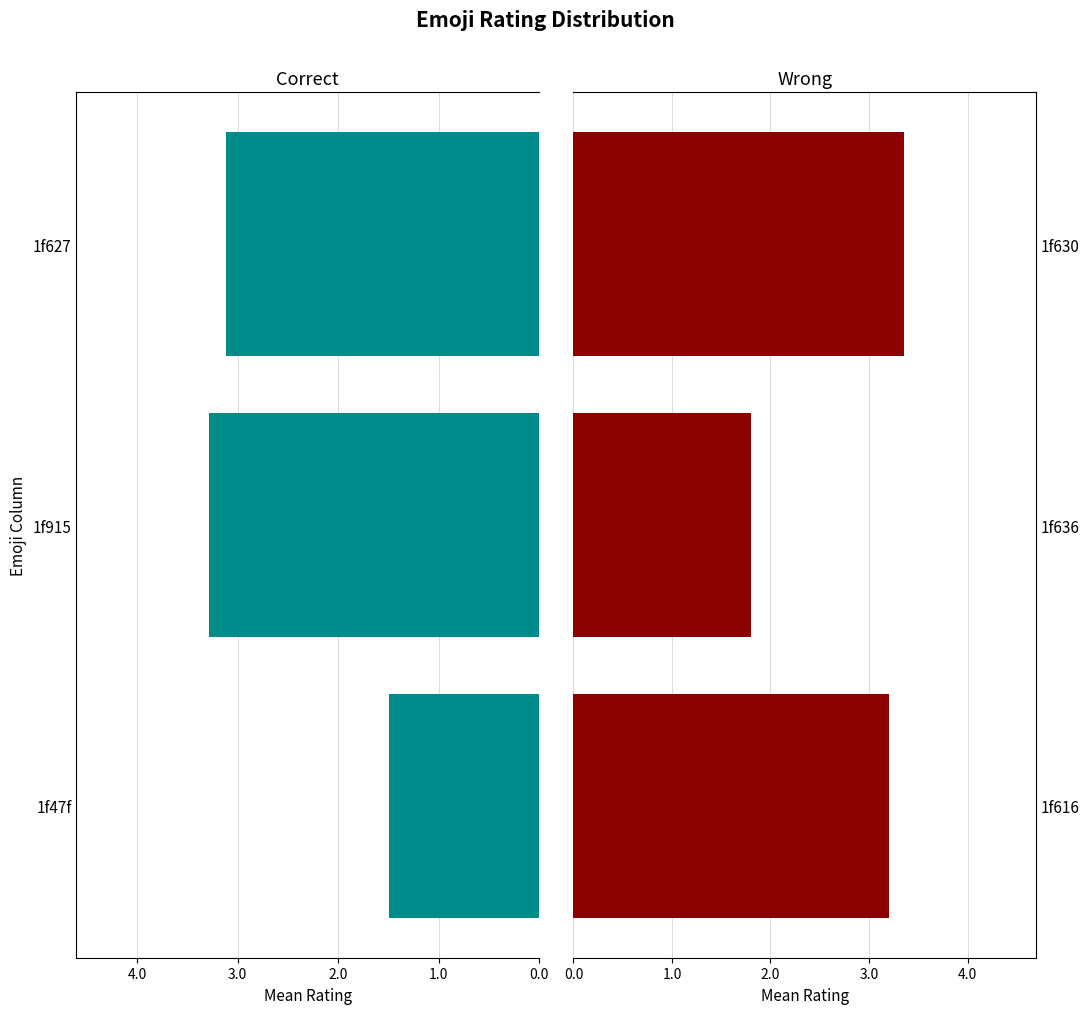

Is the value of Wrong at 0.0 greater than the value of Correct at 0.0?

Yes